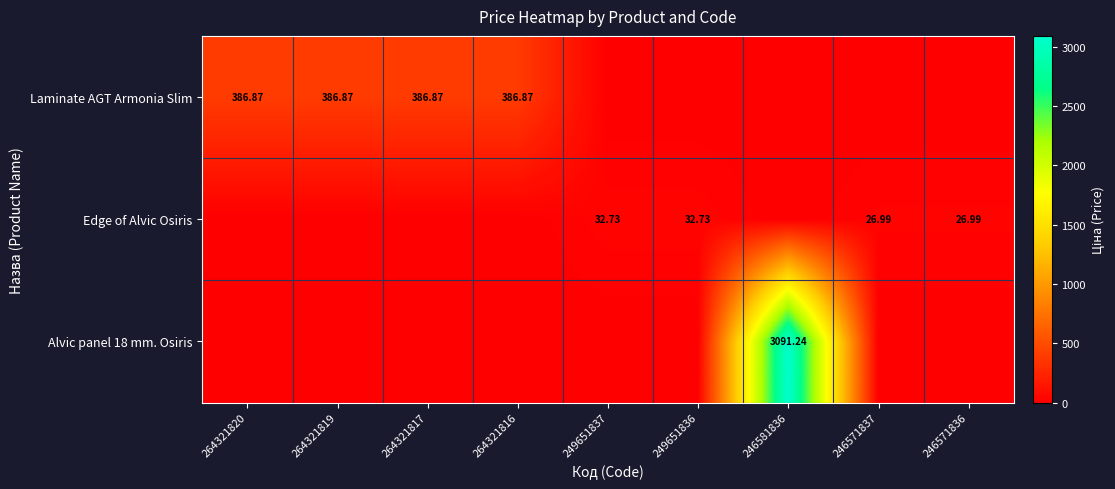

List the series in order of their peak value, lowest first.

Edge of Alvic Osiris, Laminate AGT Armonia Slim, Alvic panel 18 mm. Osiris